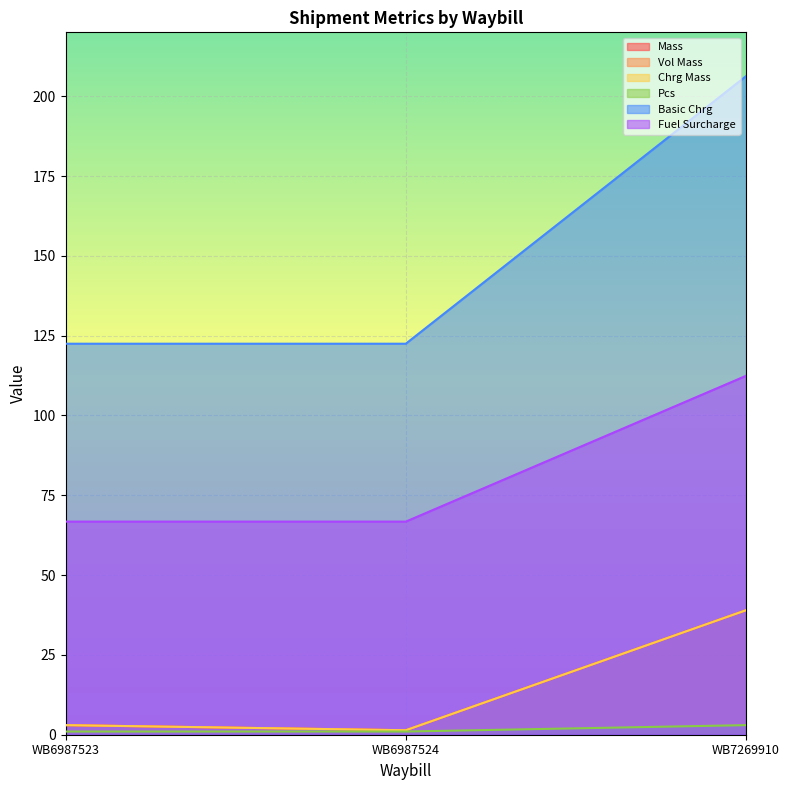

What is the average value of the Fuel Surcharge series?

82.0